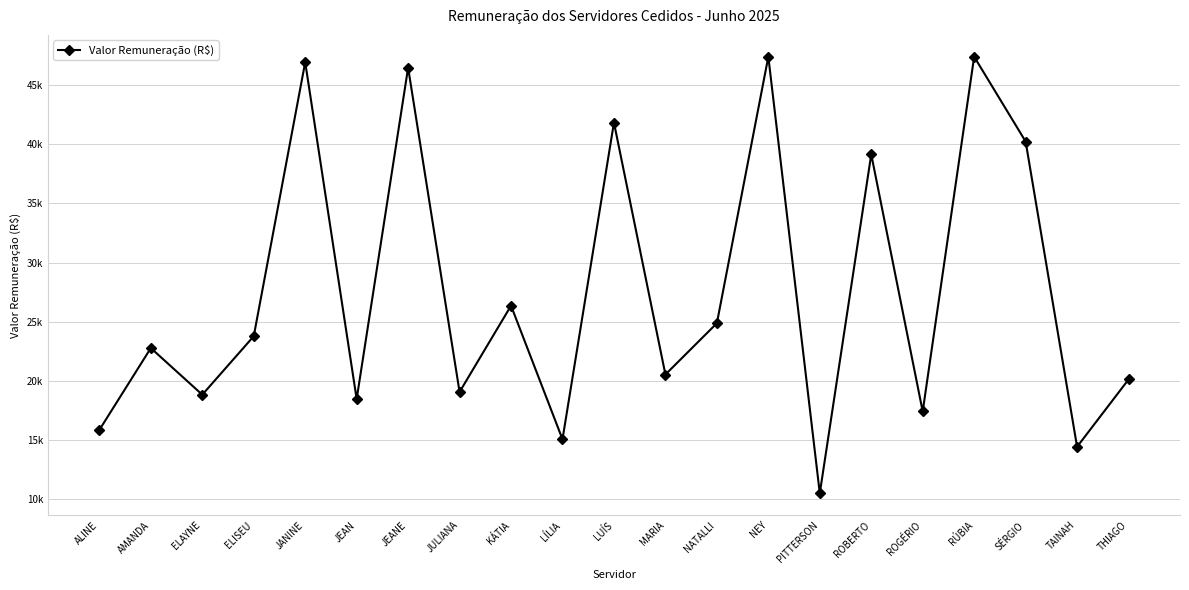

Reading left to right, extract all data points from this chart.

ALINE=15828.6	AMANDA=22760.9	ELAYNE=18812.2	ELISEU=23763.0	JANINE=46959.9	JEAN=18443.5	JEANE=46495.0	JULIANA=19044.0	KÁTIA=26348.4	LÍLIA=15037.5	LUÍS=41845.5	MARIA=20520.3	NATALLI=24862.4	NEY=47424.9	PITTERSON=10465.6	ROBERTO=39156.9	ROGÉRIO=17391.6	RÚBIA=47424.9	SÉRGIO=40247.3	TAINAH=14402.7	THIAGO=20102.0